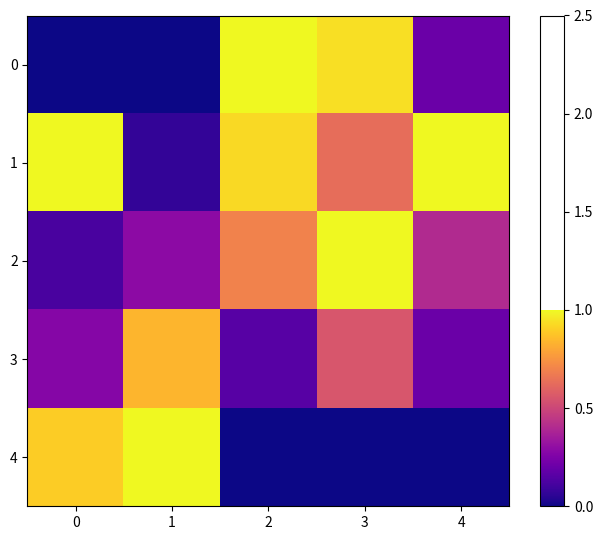

Reading left to right, what are all the values shown in this chart?

0: 0=0.0	1=0.0	2=1.0	3=0.9	4=0.2
1: 0=1.0	1=0.1	2=0.9	3=0.6	4=1.0
2: 0=0.1	1=0.3	2=0.7	3=1.0	4=0.4
3: 0=0.3	1=0.8	2=0.2	3=0.6	4=0.2
4: 0=0.9	1=1.0	2=0.0	3=0.0	4=0.0